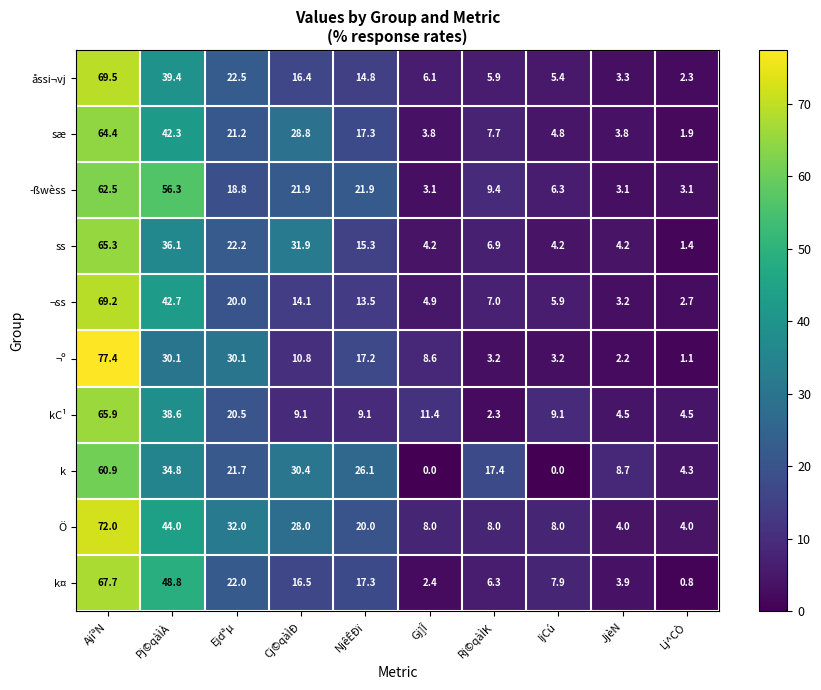

At which category does the chart reach its peak across all series?

AjíªN